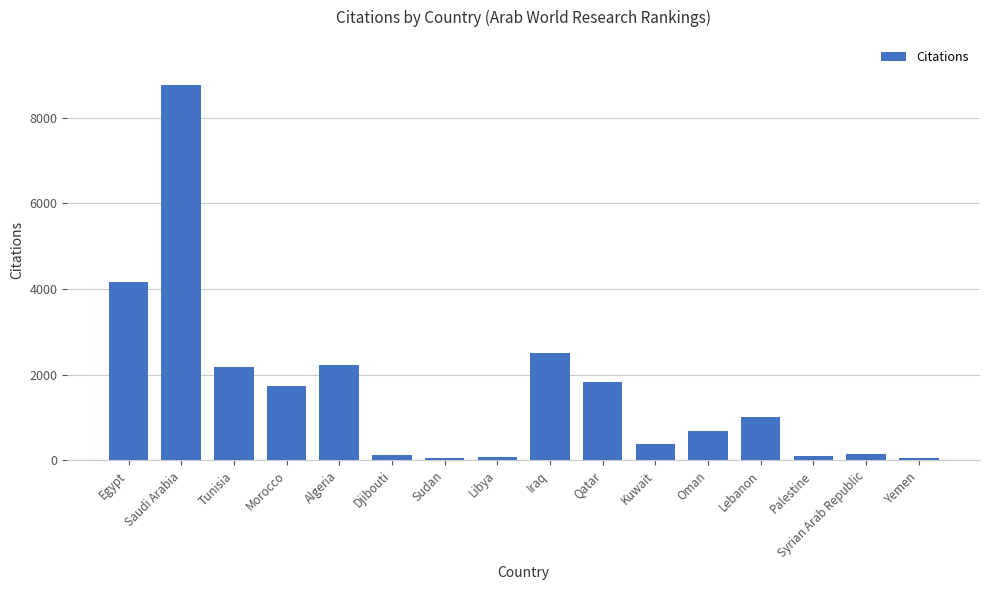

What is the average value?

1629